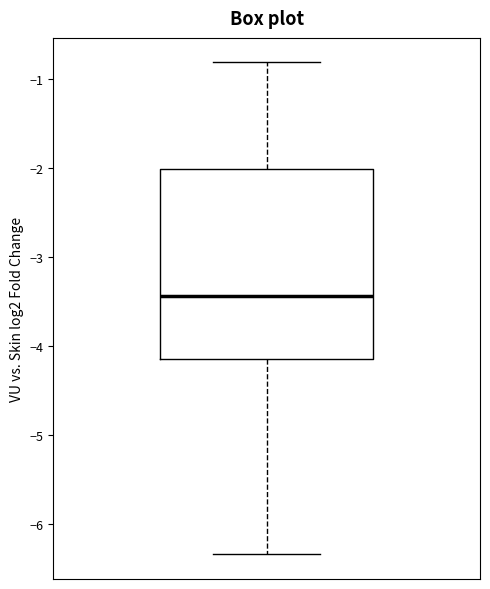

Where is the lower edge of the box on the y-axis? The values are not printed on the chart, so give them approximately, as read against the axis.

-4.1